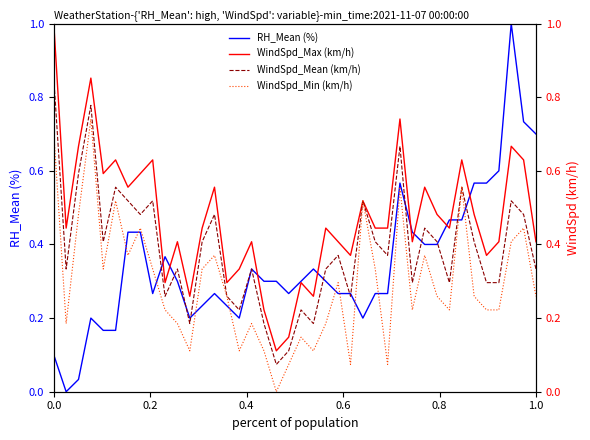

Reading right to left, extract all data points from this chart.

RH_Mean (%): 0.7	0.7	1.0	0.6	0.6	0.6	0.5	0.5	0.4	0.4	0.4	0.6	0.3	0.3	0.2	0.3	0.3	0.3	0.3	0.3	0.3	0.3	0.3	0.3	0.2	0.2	0.3	0.2	0.2	0.3	0.4	0.3	0.4	0.4	0.2	0.2	0.2	0.0	0.0	0.1
WindSpd_Max (km/h): 0.4	0.6	0.7	0.4	0.4	0.5	0.6	0.4	0.5	0.6	0.4	0.7	0.4	0.4	0.5	0.4	0.4	0.4	0.3	0.3	0.1	0.1	0.2	0.4	0.3	0.3	0.6	0.4	0.3	0.4	0.3	0.6	0.6	0.6	0.6	0.6	0.9	0.7	0.4	1.0
WindSpd_Mean (km/h): 0.3	0.5	0.5	0.3	0.3	0.4	0.6	0.3	0.4	0.4	0.3	0.7	0.4	0.4	0.5	0.3	0.4	0.3	0.2	0.2	0.1	0.1	0.2	0.3	0.2	0.3	0.5	0.4	0.2	0.3	0.3	0.5	0.5	0.5	0.6	0.4	0.8	0.6	0.3	0.9
WindSpd_Min (km/h): 0.3	0.4	0.4	0.2	0.2	0.3	0.6	0.2	0.3	0.4	0.2	0.6	0.1	0.3	0.5	0.1	0.3	0.2	0.1	0.1	0.1	0.0	0.1	0.2	0.1	0.3	0.4	0.3	0.1	0.2	0.2	0.3	0.4	0.4	0.5	0.3	0.7	0.5	0.2	0.7